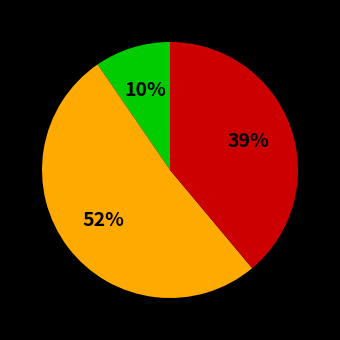

Does any single category account for the majority?

Yes